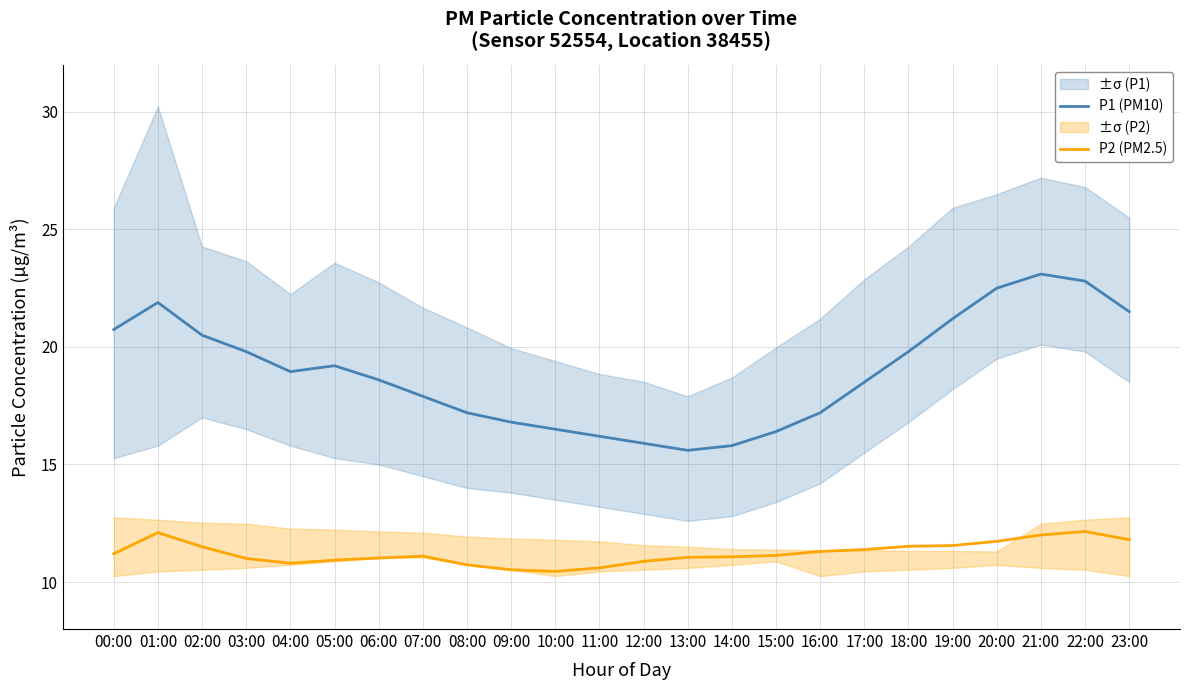

True or false: P1 (PM10) and P2 (PM2.5) cross at least once.

False